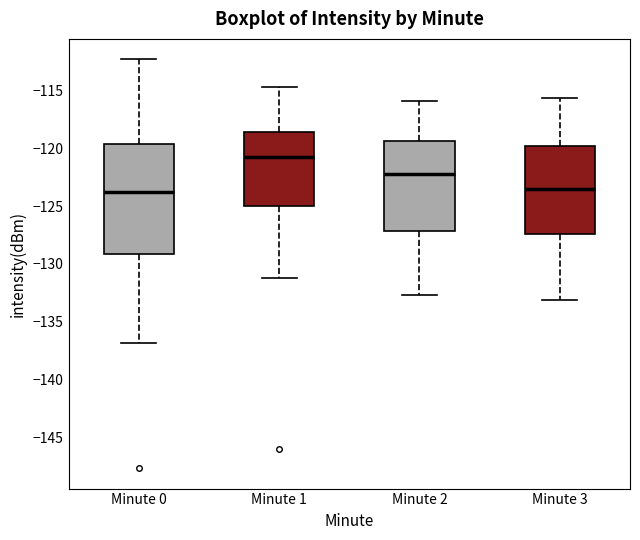

Comparing the boxes themselves (not the whiskers), which one is the tallest?

Minute 0